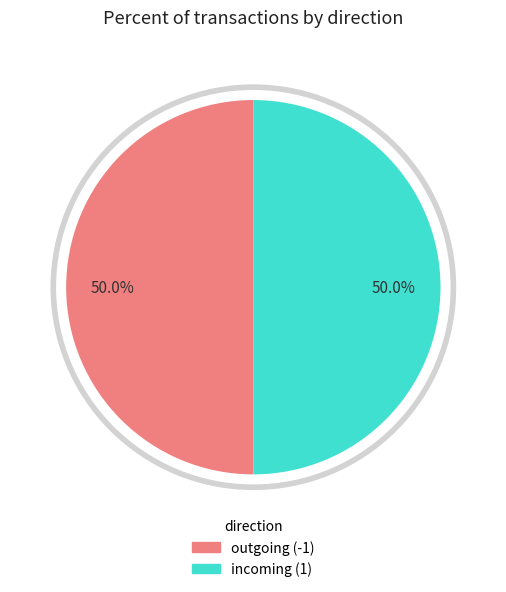

Rank the categories by value from highest to lowest.

1, -1